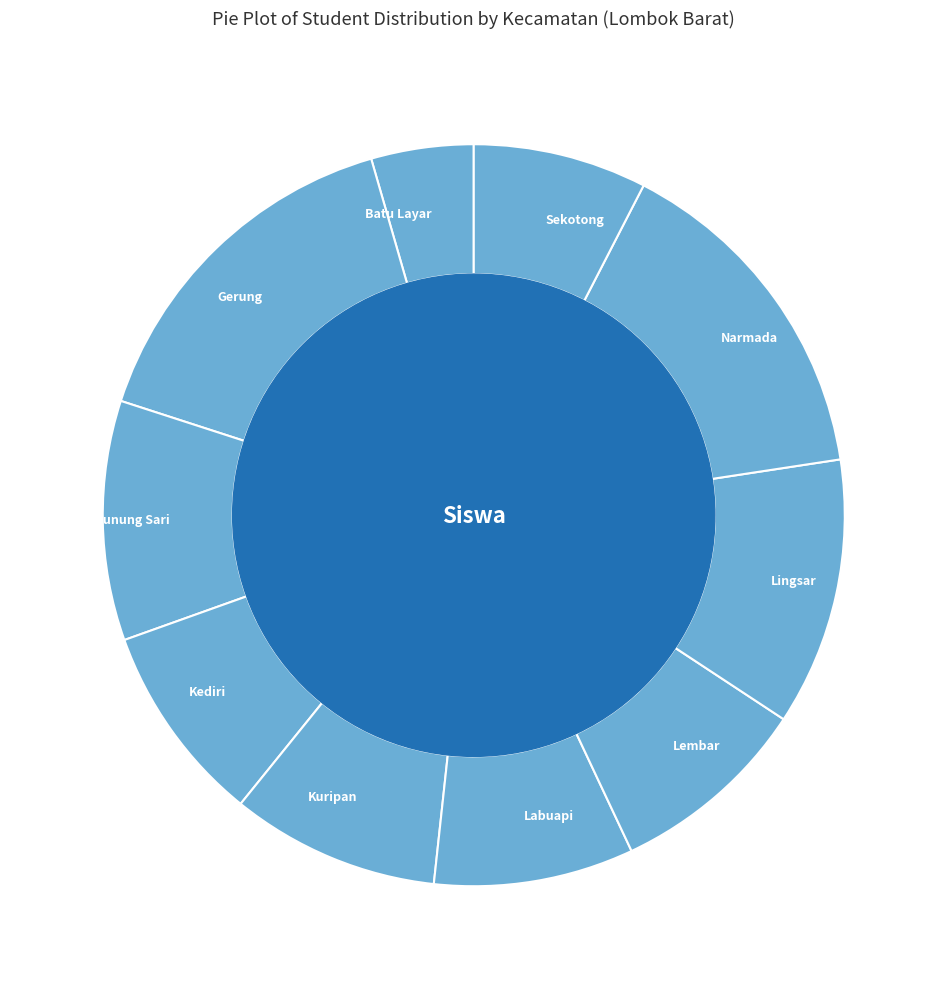

What is the ratio of the value at Narmada to the value at Lingsar?

1.3